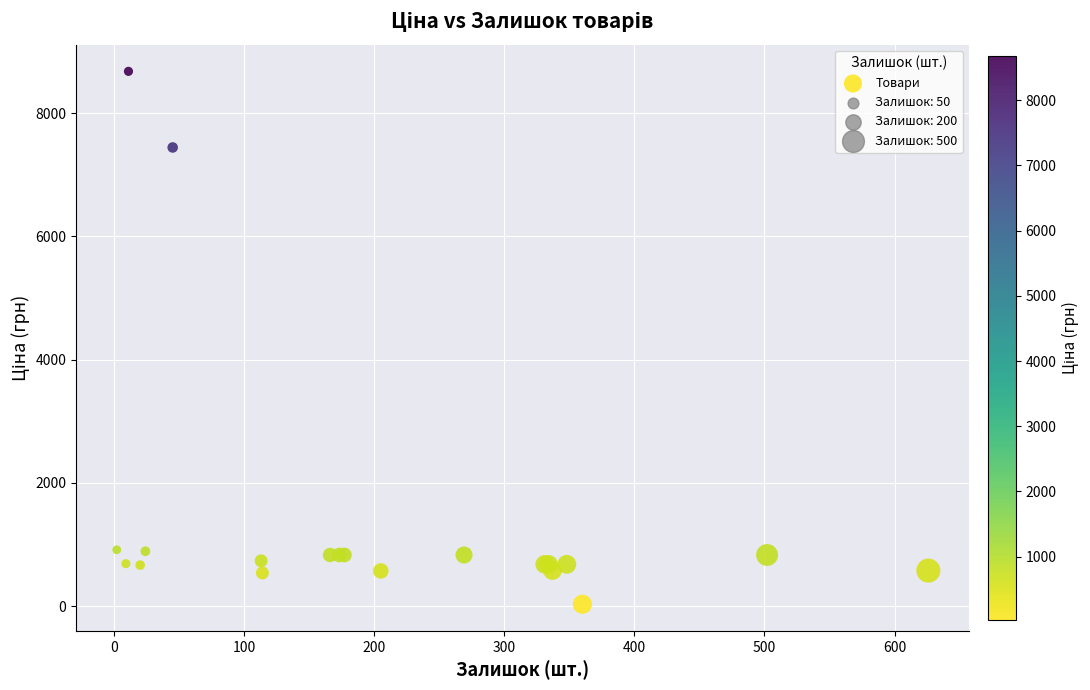

What Y value in the scatter plot is closest to 4355?

7444.6